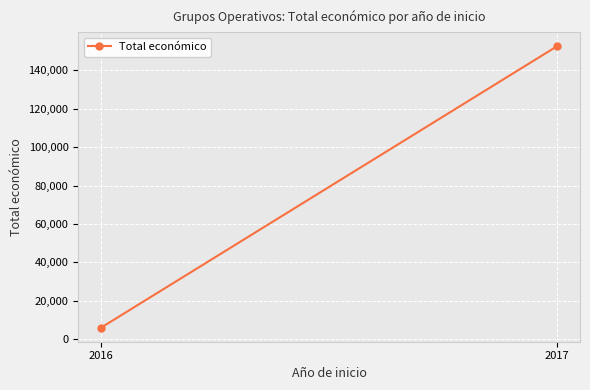

List the labels in order of value, smallest first.

2016, 2017